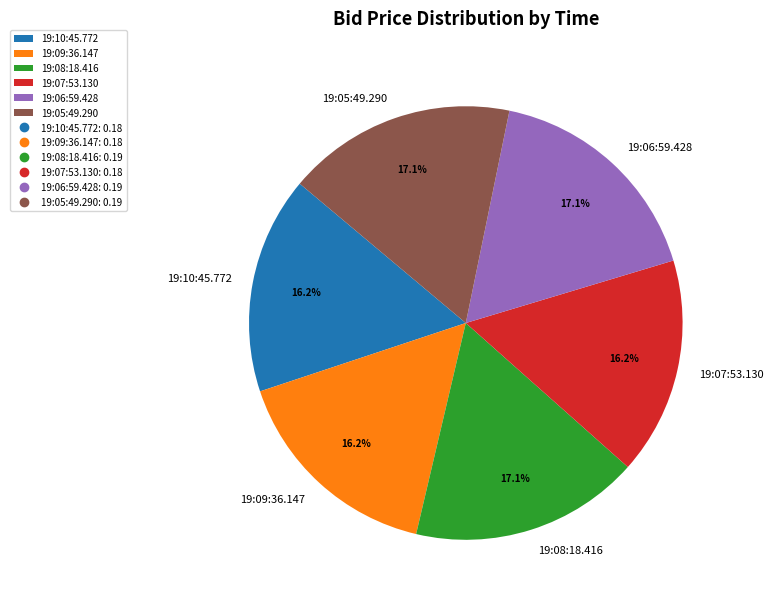

Is there a majority slice in this chart?

No